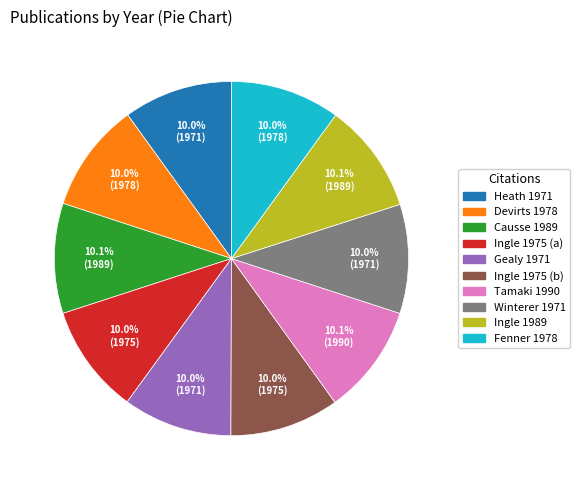

How many segments does this pie chart have?

10